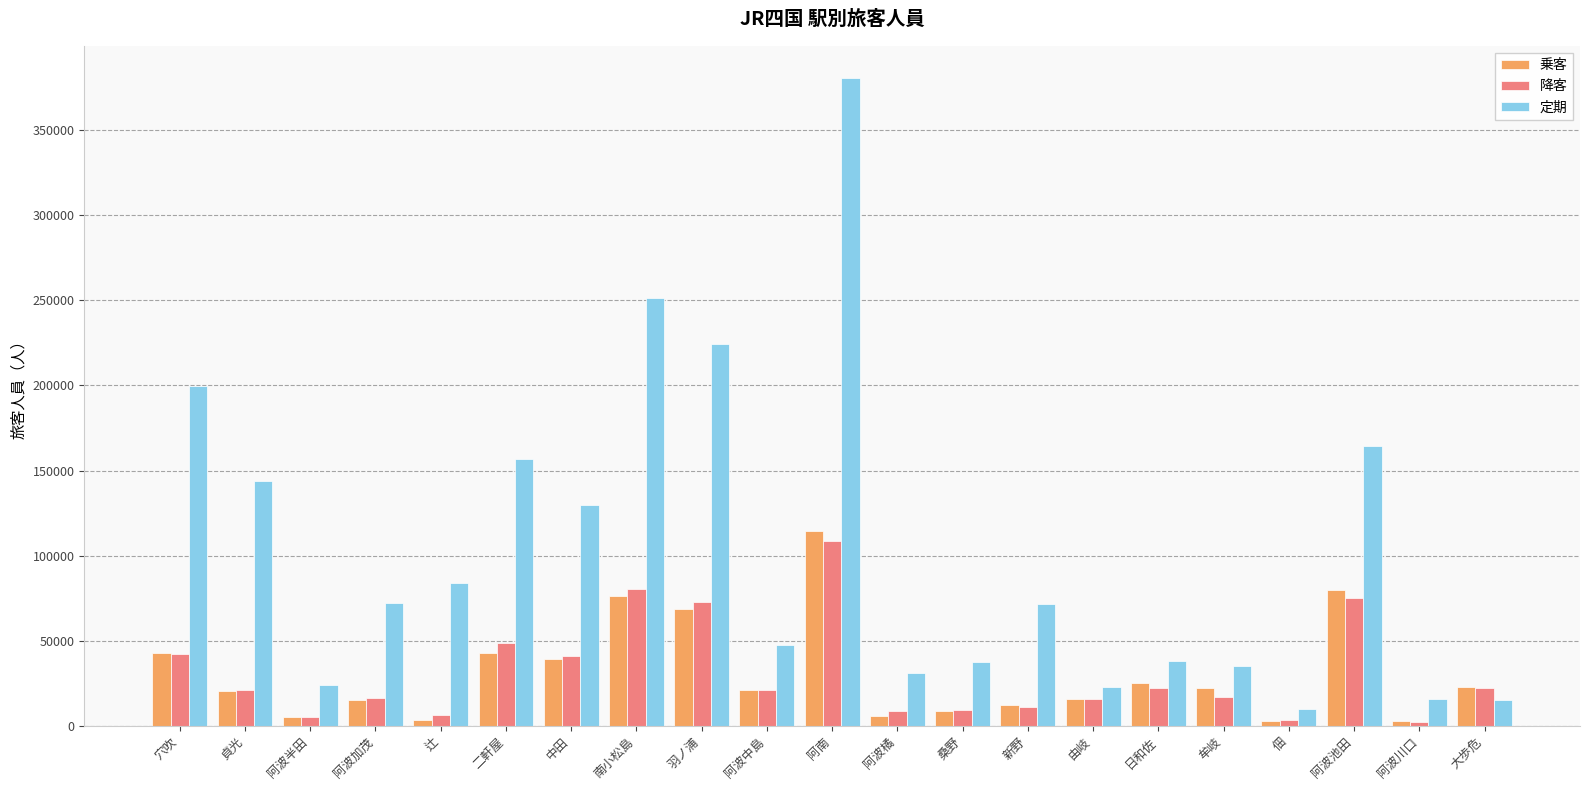

What is the smallest value displayed?

2332